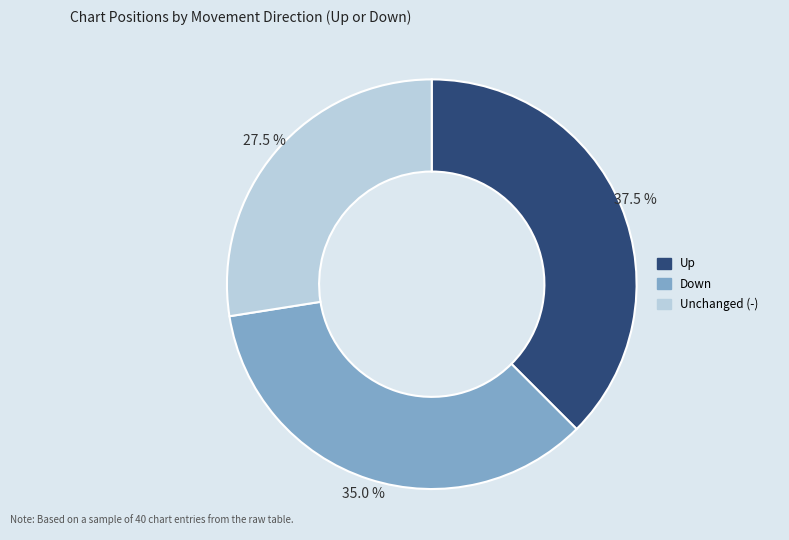

Is there any slice that represents more than half of the pie?

No